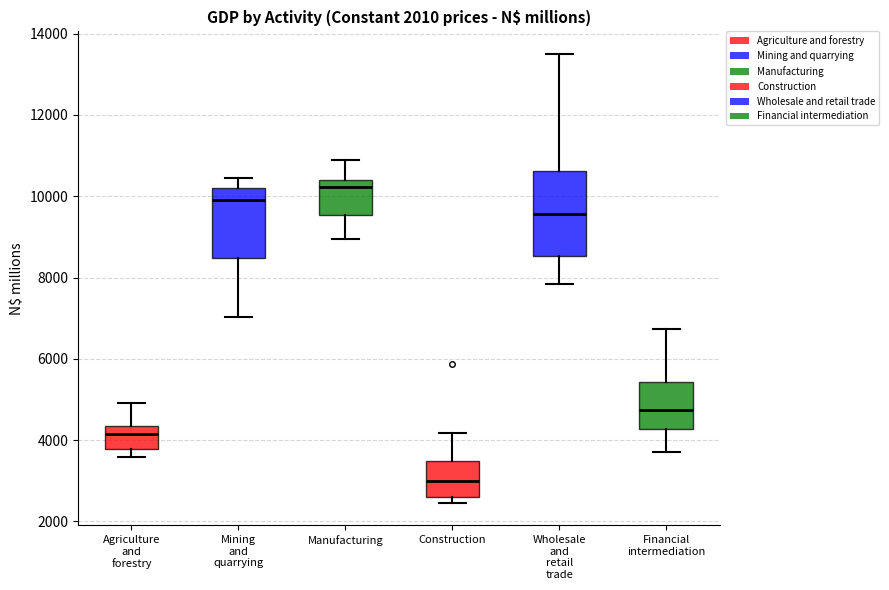

Comparing the boxes themselves (not the whiskers), which one is the tallest?

Wholesale and retail trade